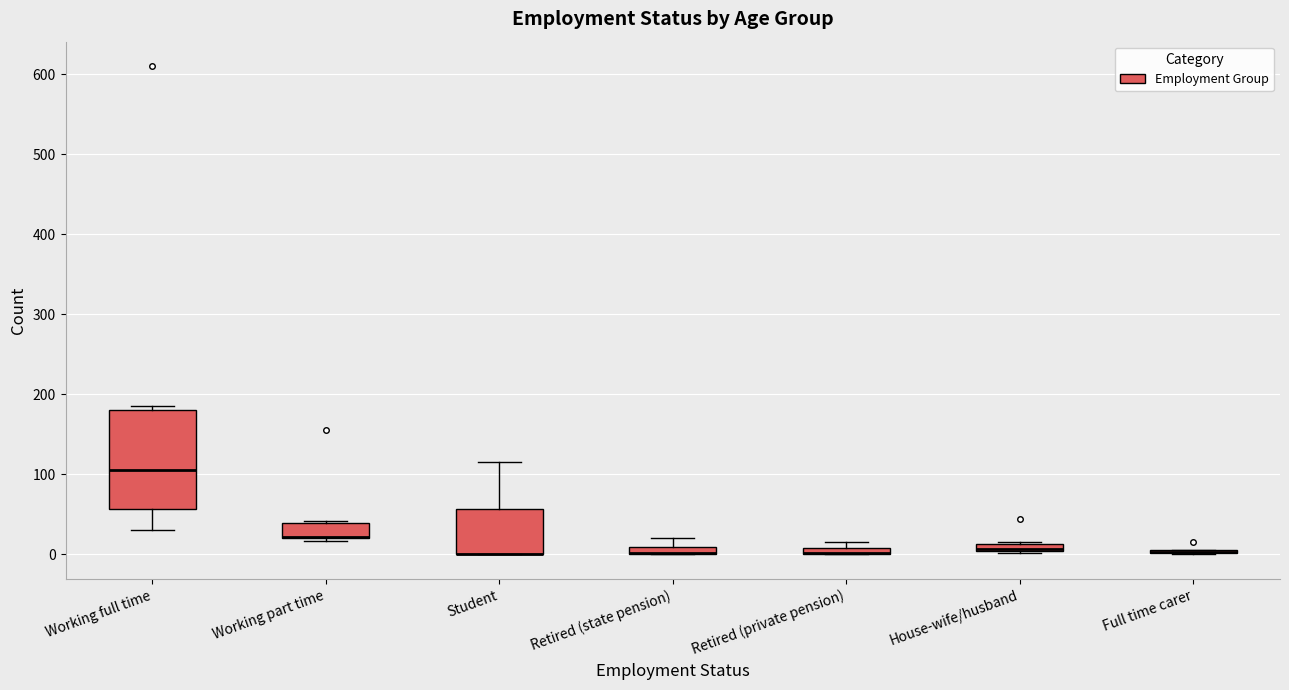

Comparing the boxes themselves (not the whiskers), which one is the tallest?

Working full time